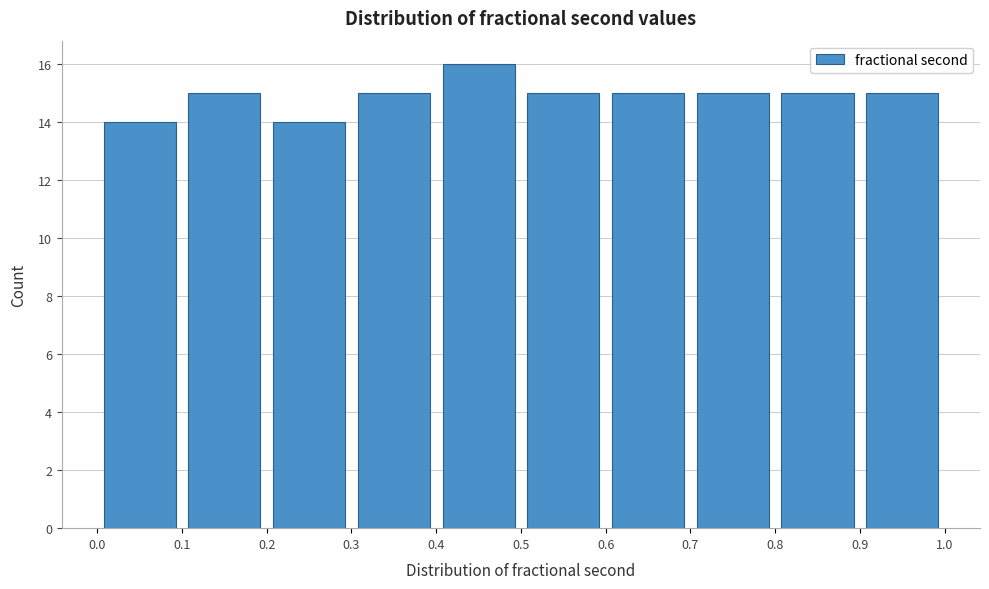

What is the height of the bar covering 0.7 to 0.8 on the x-axis? The values are not printed on the chart, so give them approximately, as read against the axis.

15